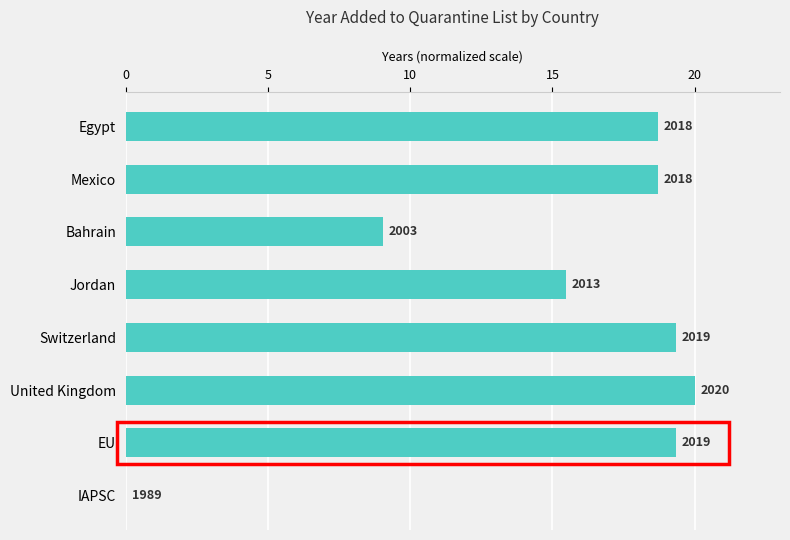

Are the bars horizontal?

Yes